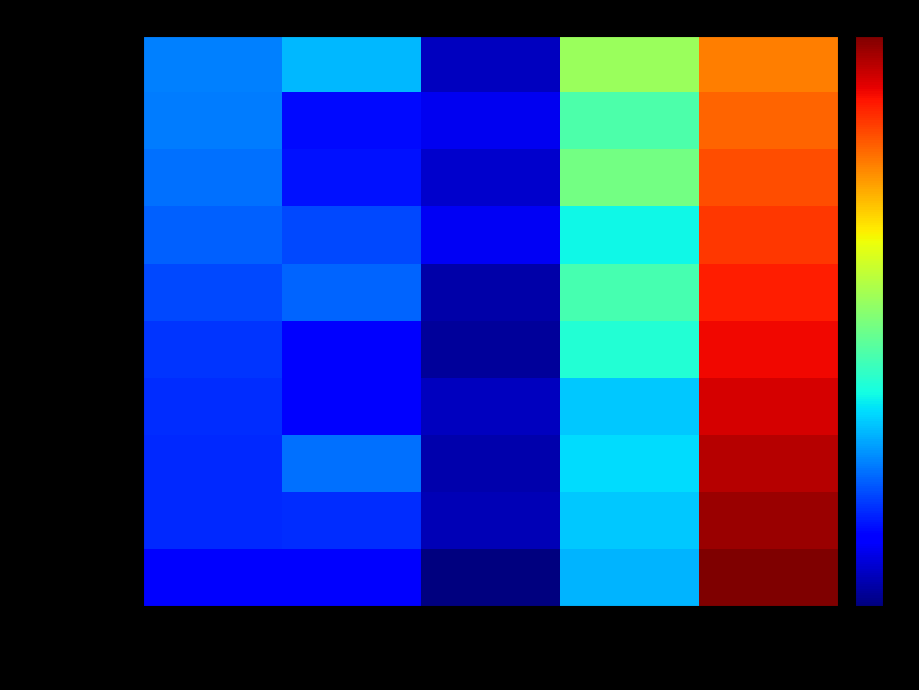

At which category does the chart reach its minimum across all series?

Lower 95% CI